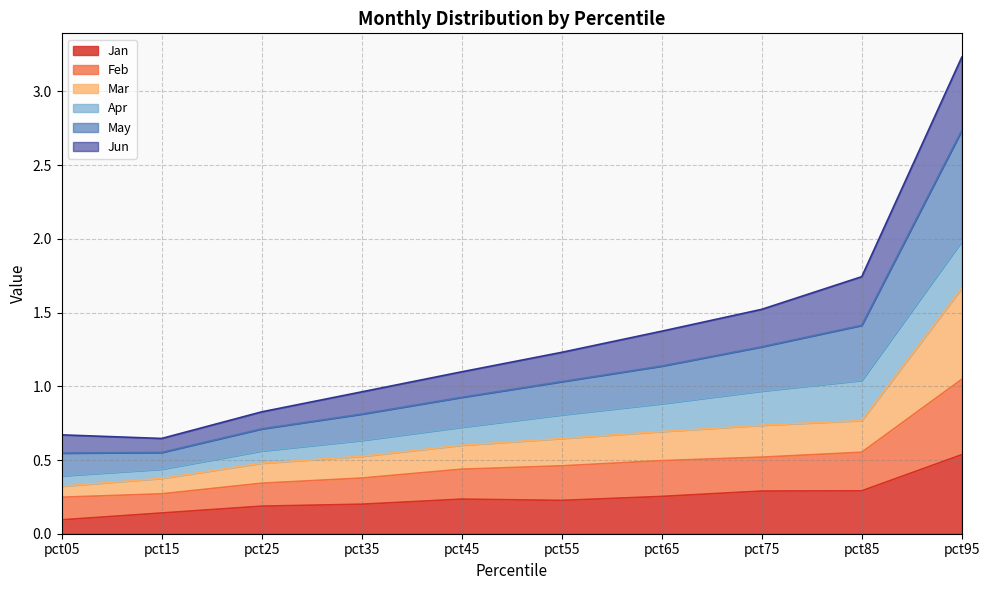

How many lines are shown in the chart?

6